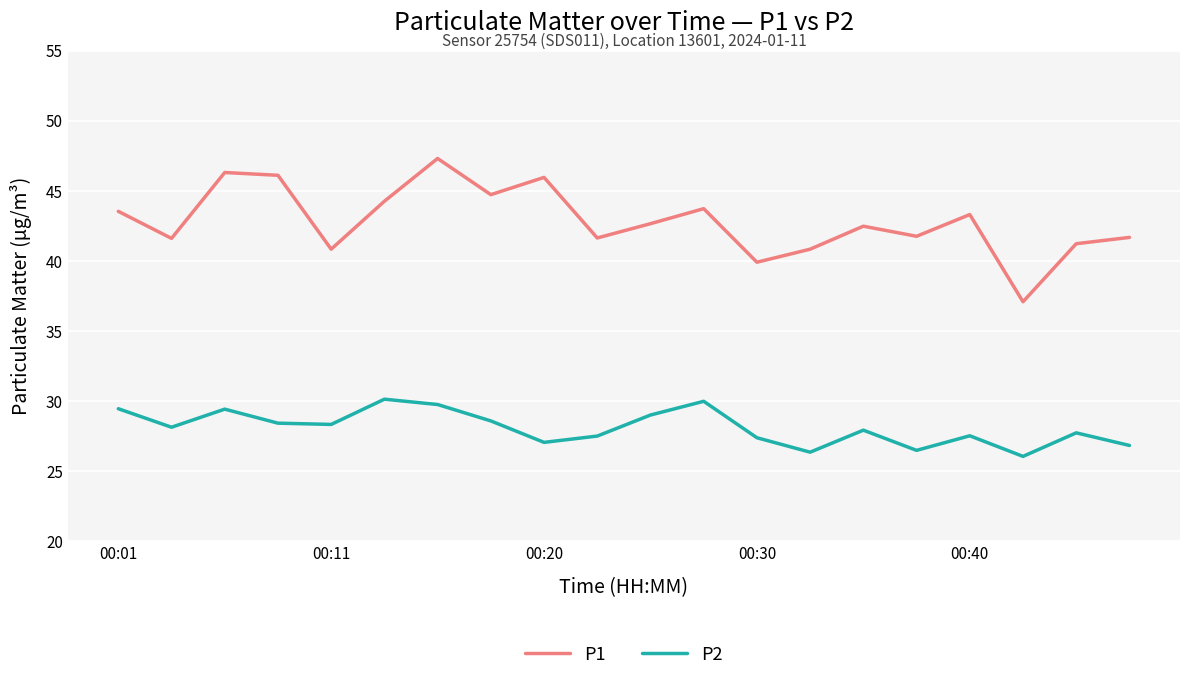

Which series has the largest range (max minus min)?

P1